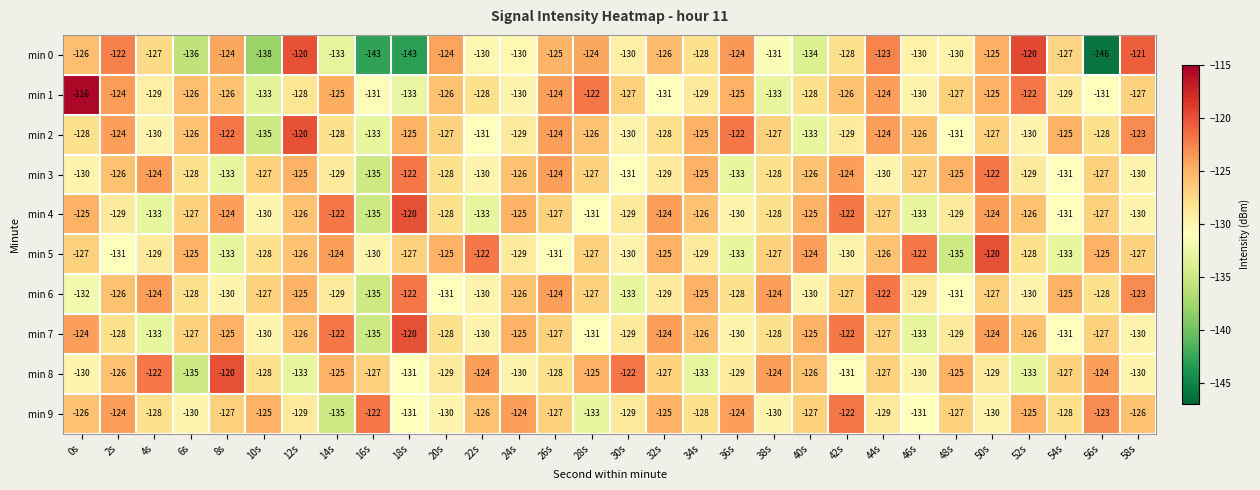

Where does the min 4 series first go above -127?

0s